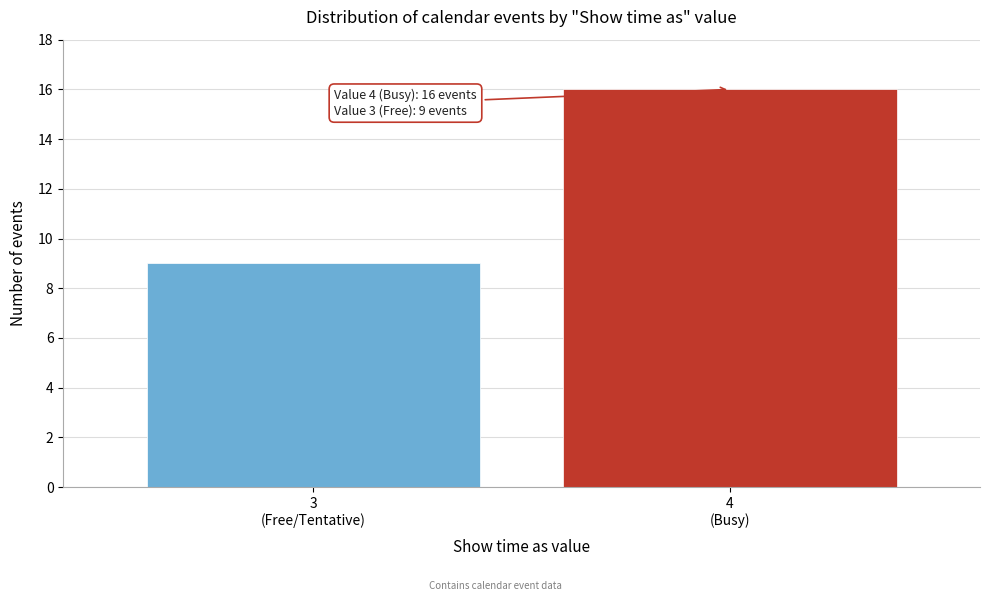

Reading right to left, extract all data points from this chart.

16	9